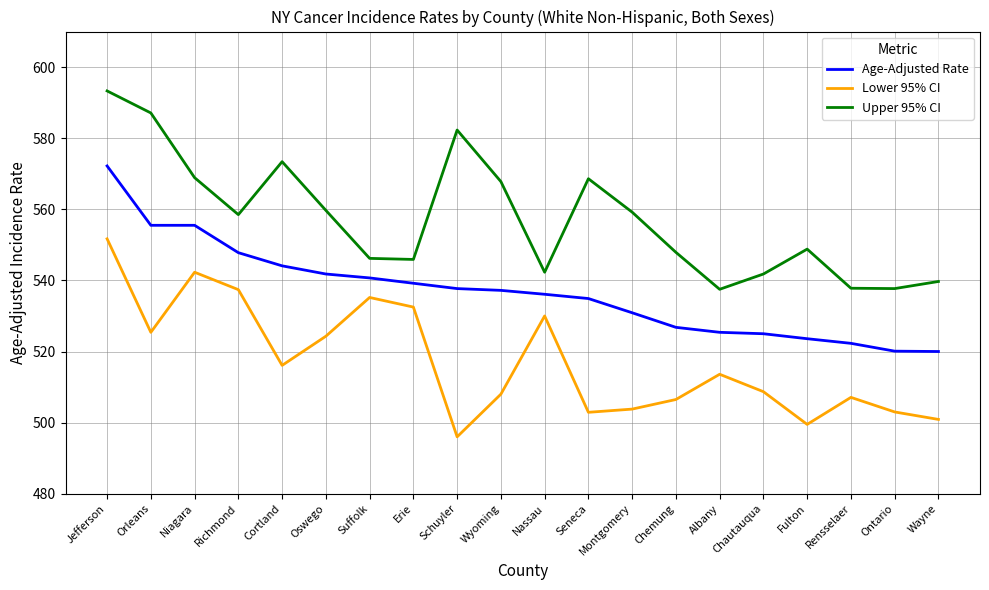

At which category is the sum across all series the highest?

Jefferson